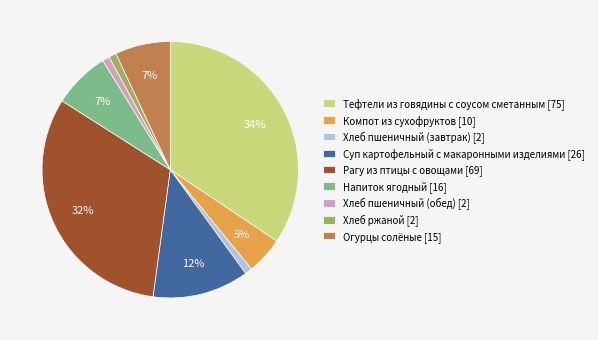

What is the ratio of the value at Хлеб пшеничный (завтрак) to the value at Хлеб пшеничный (обед)?

1.0